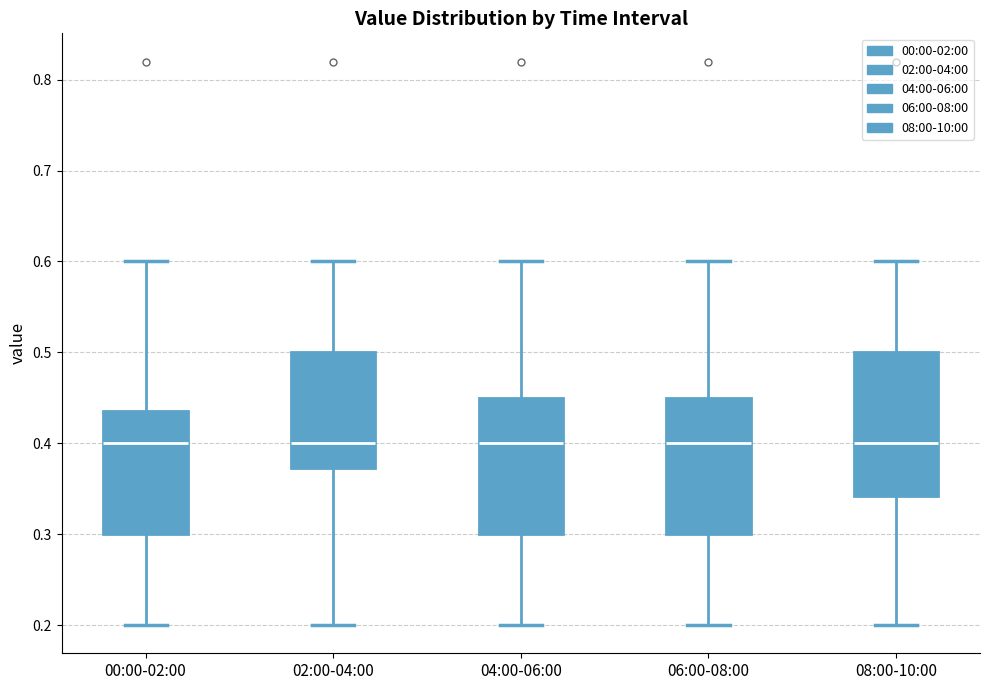

Where is the lower edge of the box for 08:00-10:00 on the y-axis? The values are not printed on the chart, so give them approximately, as read against the axis.

0.34